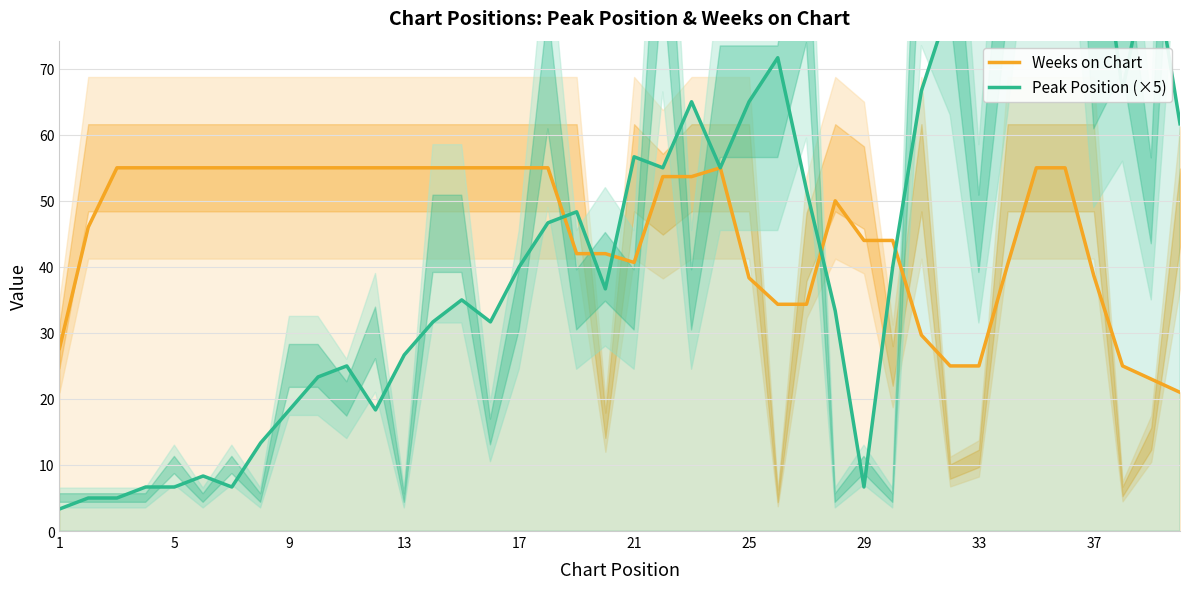

After their last crossing, which series has the higher values: Peak Position (×5) or Weeks on Chart?

Peak Position (×5)